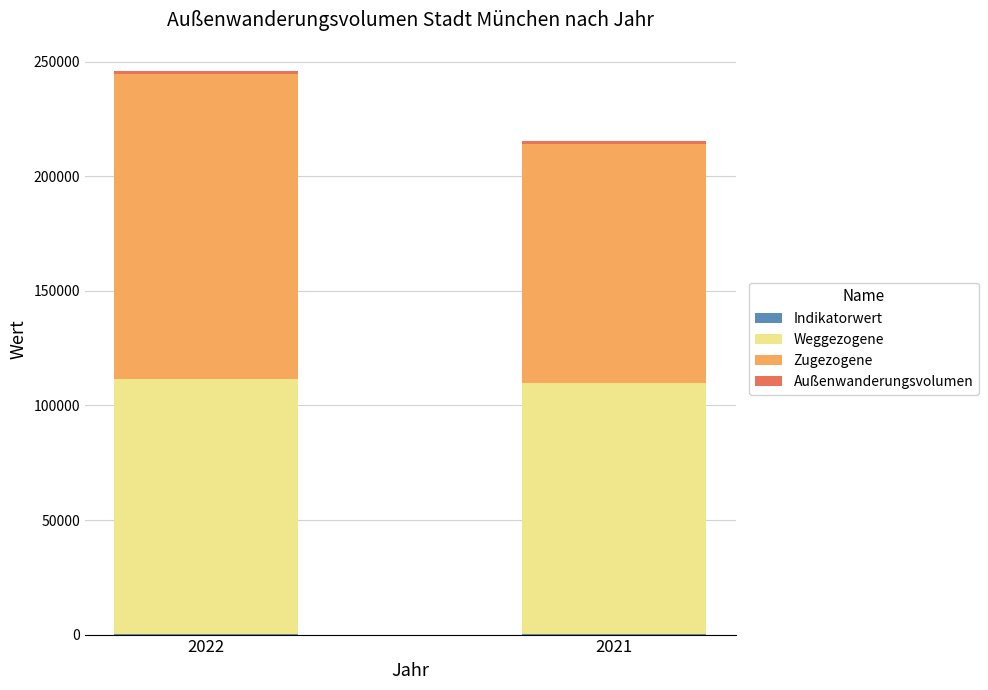

At which category is the sum across all series the highest?

2022